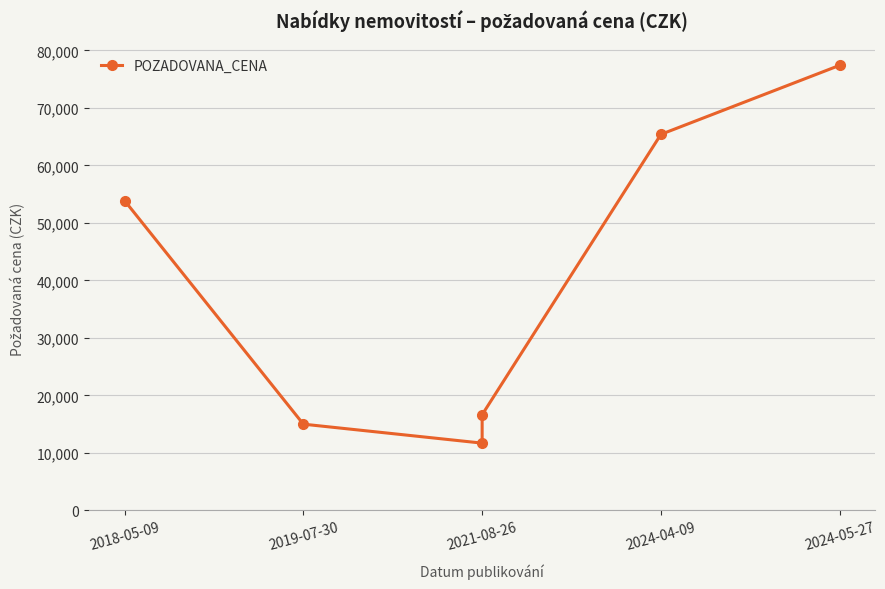

What position from the right is 5?

1